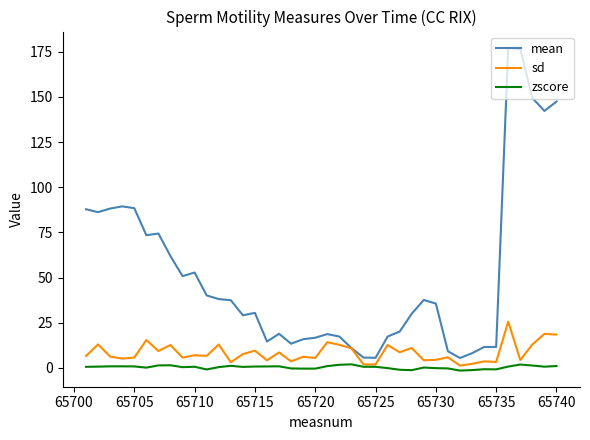

Which series has the widest spread of values?

mean